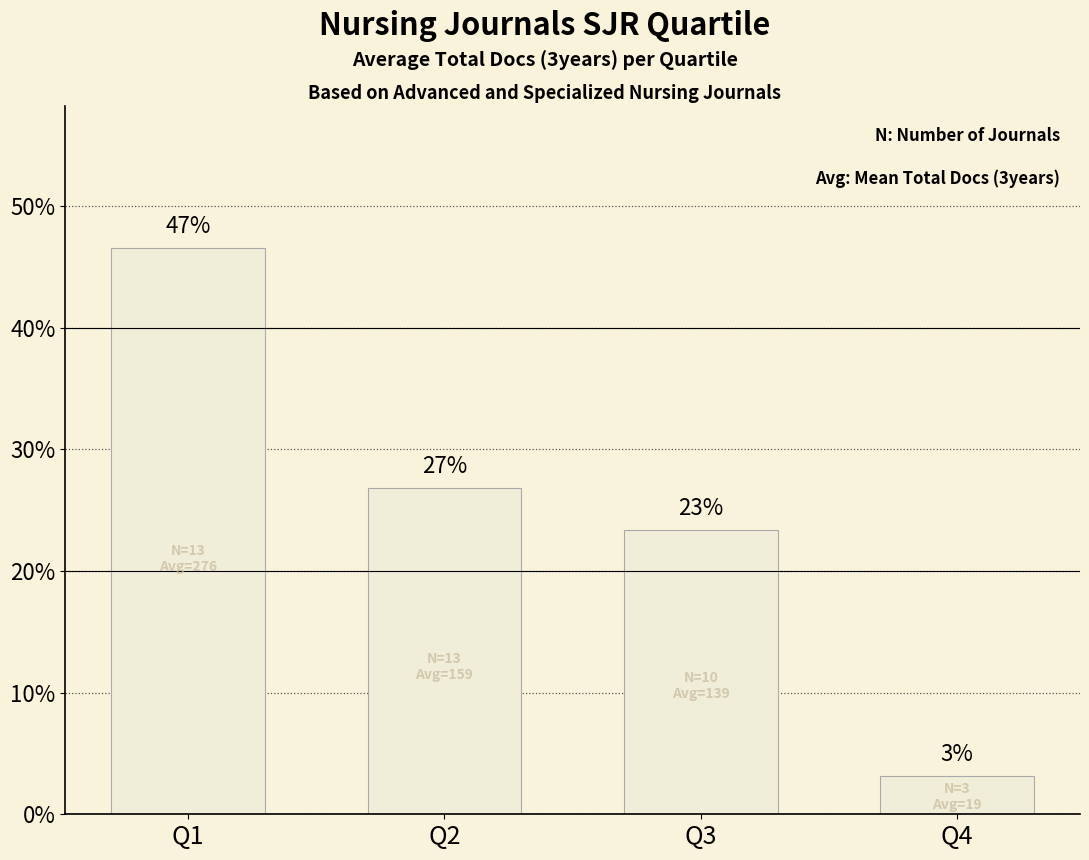

What is the value of the 1st bar from the left?

46.6